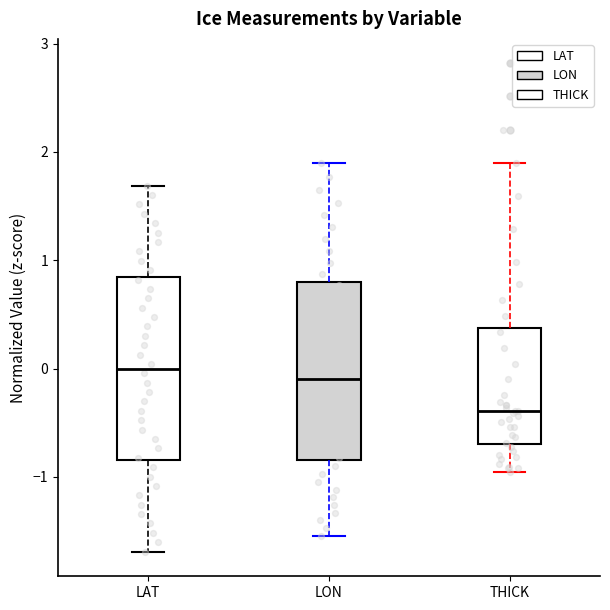

Which box's median line is the lowest?

THICK